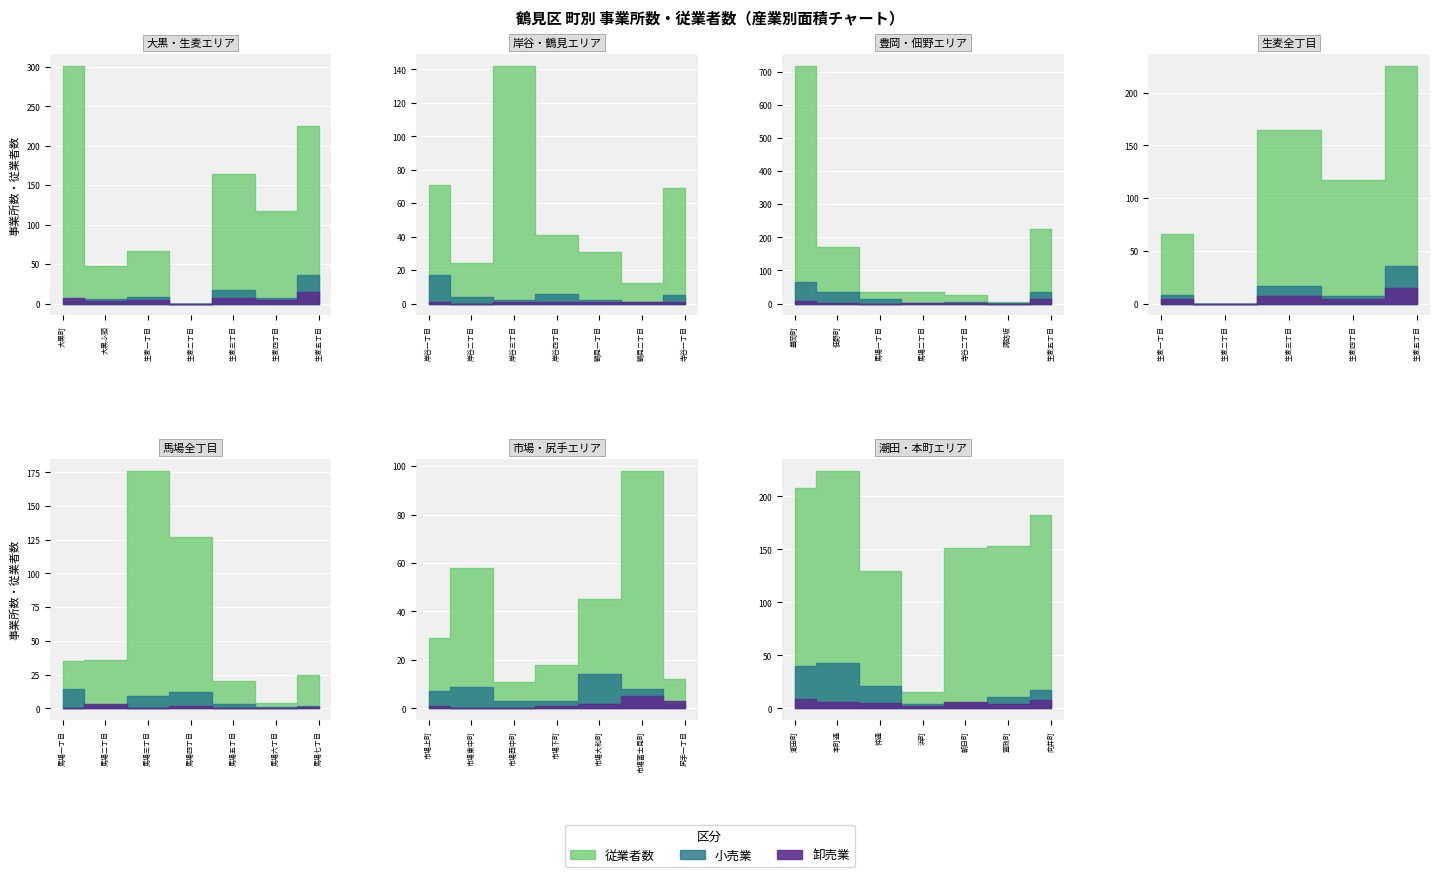

Rank the series by their maximum value, from lowest to highest.

卸売業, 小売業, 従業者数